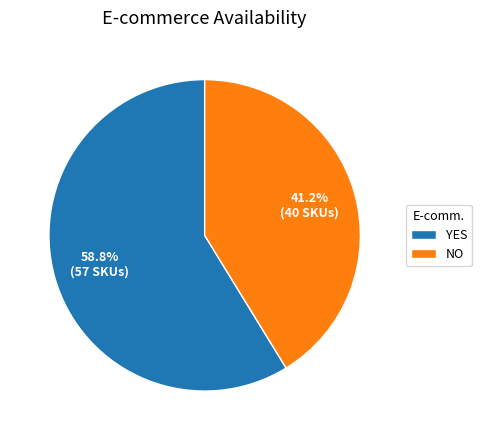

Is it true that YES is 59% of the pie?

True